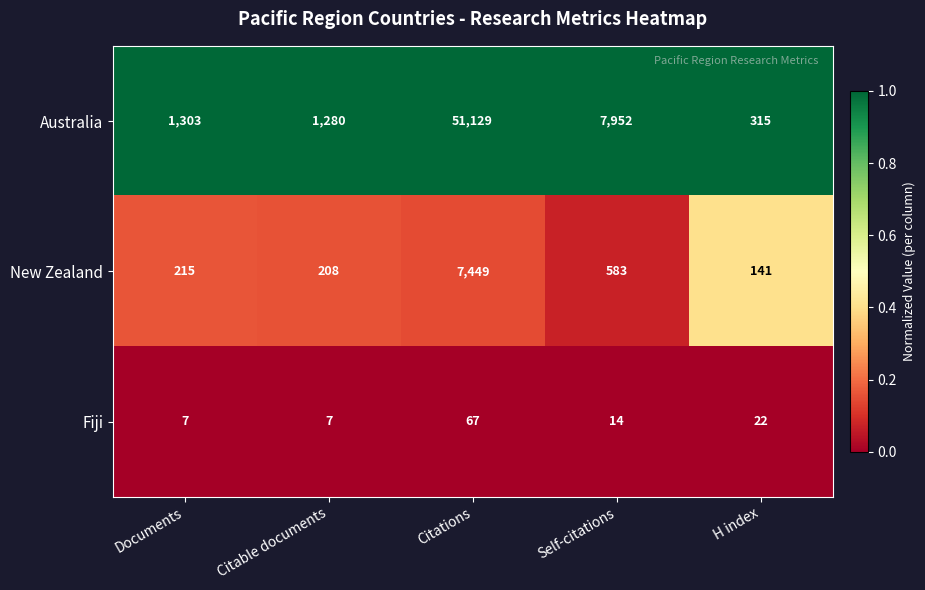

Rank the series by their maximum value, from highest to lowest.

Australia, New Zealand, Fiji